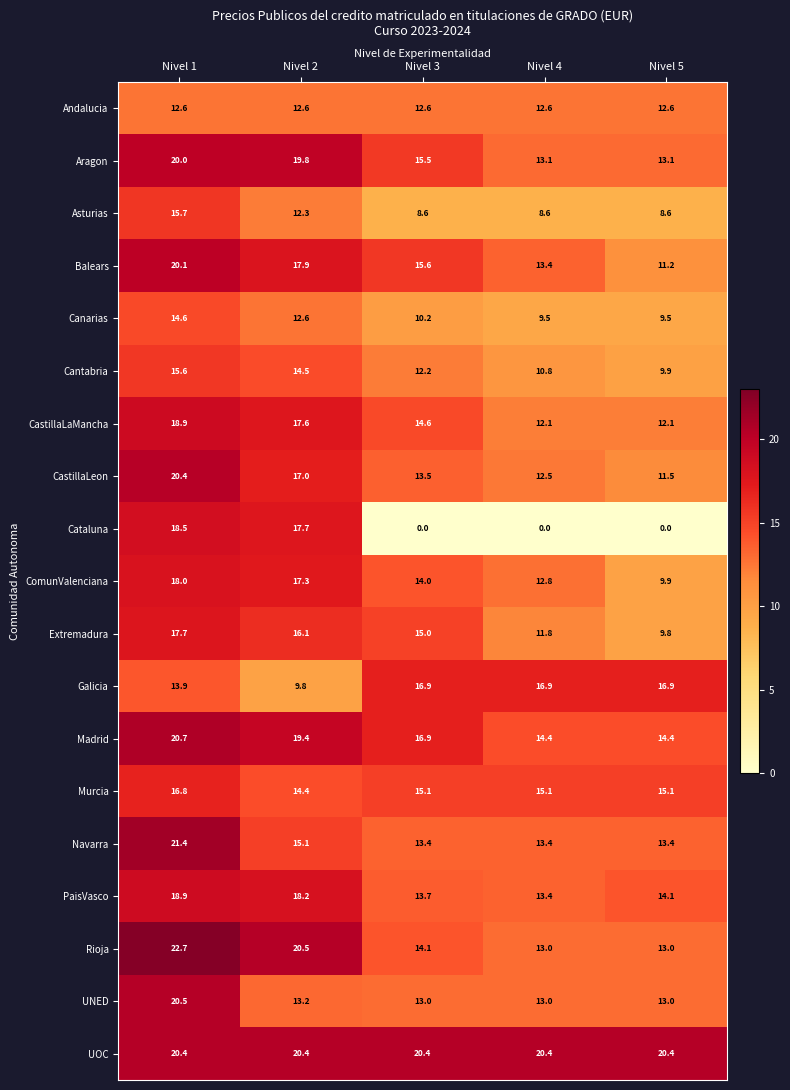

The value of ComunValenciana at Nivel 5 is 14.1. True or false?

False